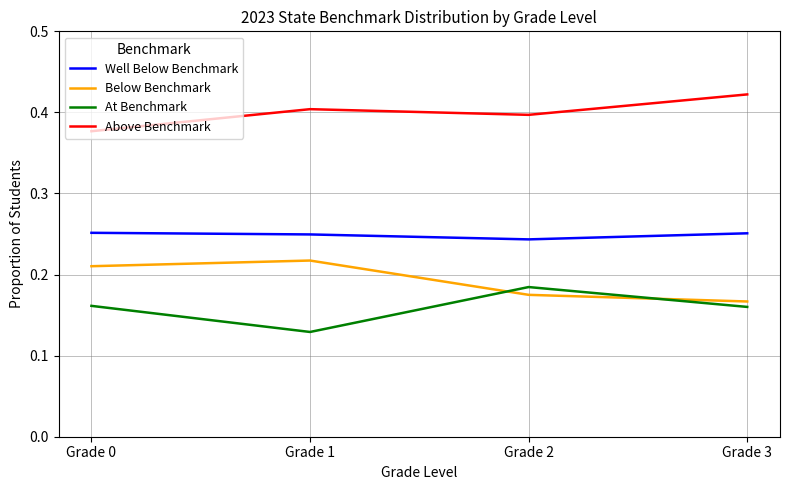

Where is the first local maximum for Above Benchmark?

Grade 1